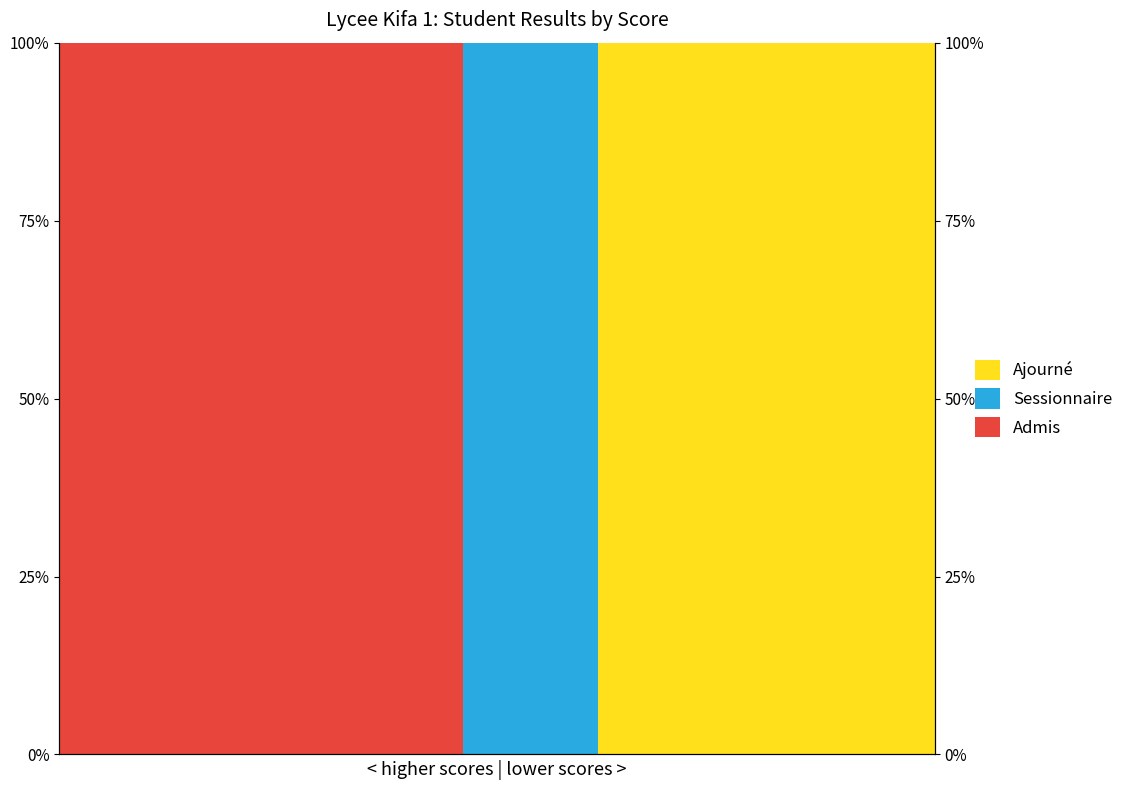

Reading left to right, list all the values displayed in this chart.

Ajourné: 0=0	1=0	2=0	3=0	4=0	5=0	6=0	7=0	8=0	9=0	10=0	11=0	12=0	13=0	14=0	15=0	16=0	17=0	18=0	19=0	20=0	21=0	22=0	23=0	24=100	25=100	26=100	27=100	28=100	29=100	30=100	31=100	32=100	33=100	34=100	35=100	36=100	37=100	38=100
Sessionnaire: 0=0	1=0	2=0	3=0	4=0	5=0	6=0	7=0	8=0	9=0	10=0	11=0	12=0	13=0	14=0	15=0	16=0	17=0	18=100	19=100	20=100	21=100	22=100	23=100	24=0	25=0	26=0	27=0	28=0	29=0	30=0	31=0	32=0	33=0	34=0	35=0	36=0	37=0	38=0
Admis: 0=100	1=100	2=100	3=100	4=100	5=100	6=100	7=100	8=100	9=100	10=100	11=100	12=100	13=100	14=100	15=100	16=100	17=100	18=0	19=0	20=0	21=0	22=0	23=0	24=0	25=0	26=0	27=0	28=0	29=0	30=0	31=0	32=0	33=0	34=0	35=0	36=0	37=0	38=0